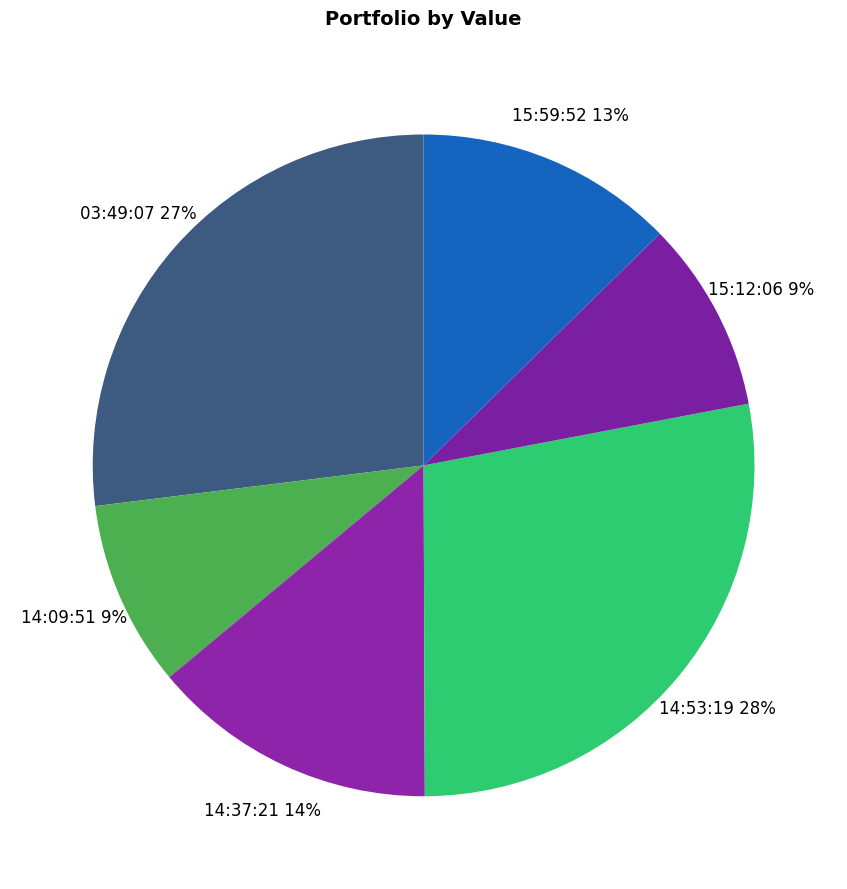

Do 15:12:06 and 14:53:19 together represent more than half of the pie?

No